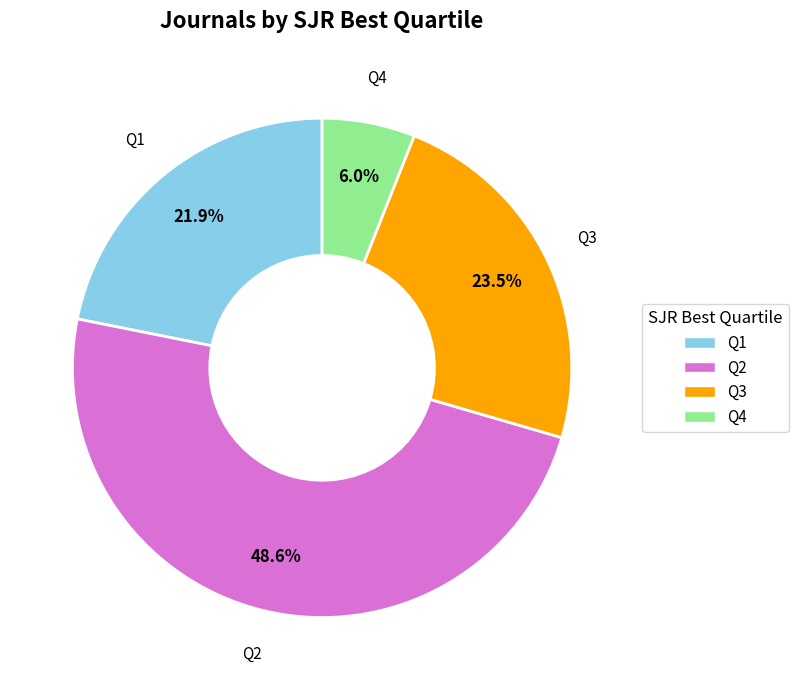

Between Q3 and Q2, which is larger?

Q2